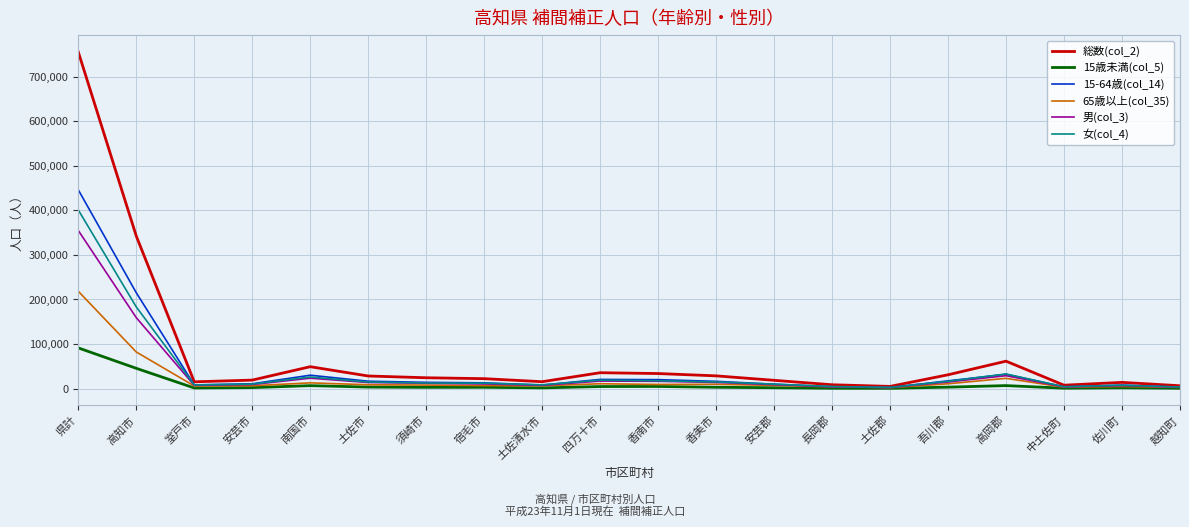

Does the chart have visible grid lines?

Yes